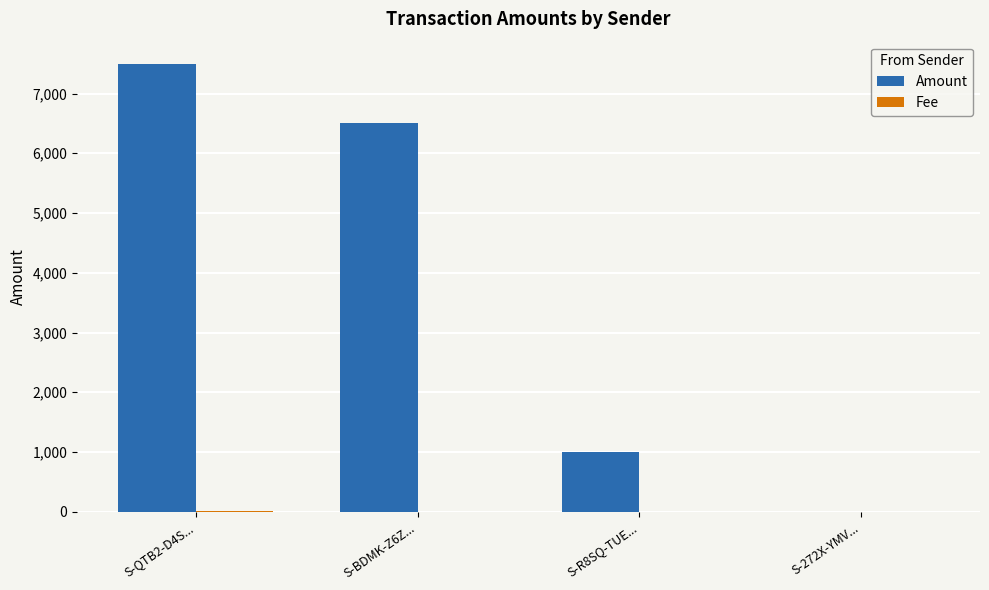

What is the sum of all Amount values?

14994.0